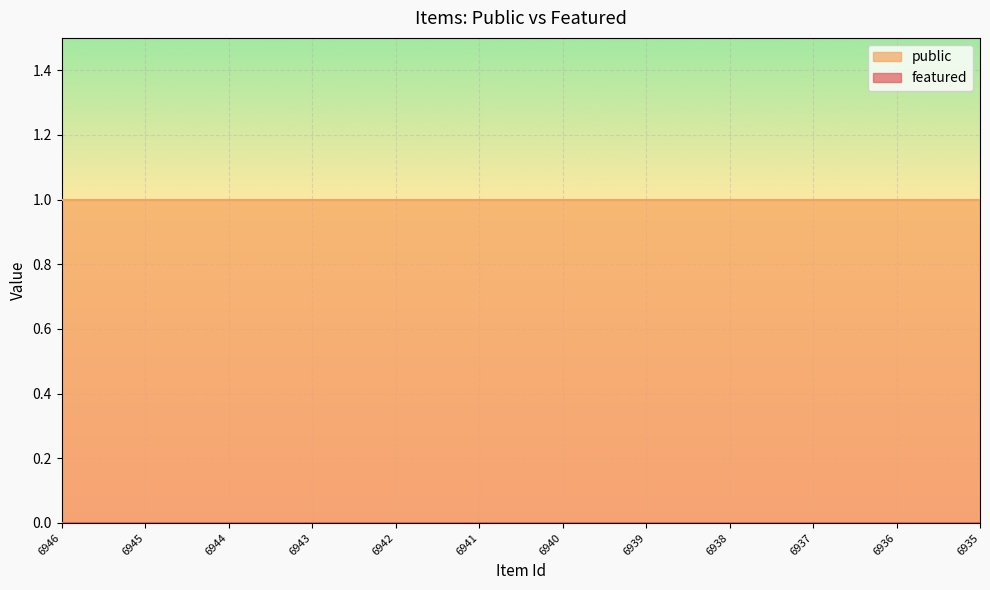

At which category does the chart reach its peak across all series?

6946